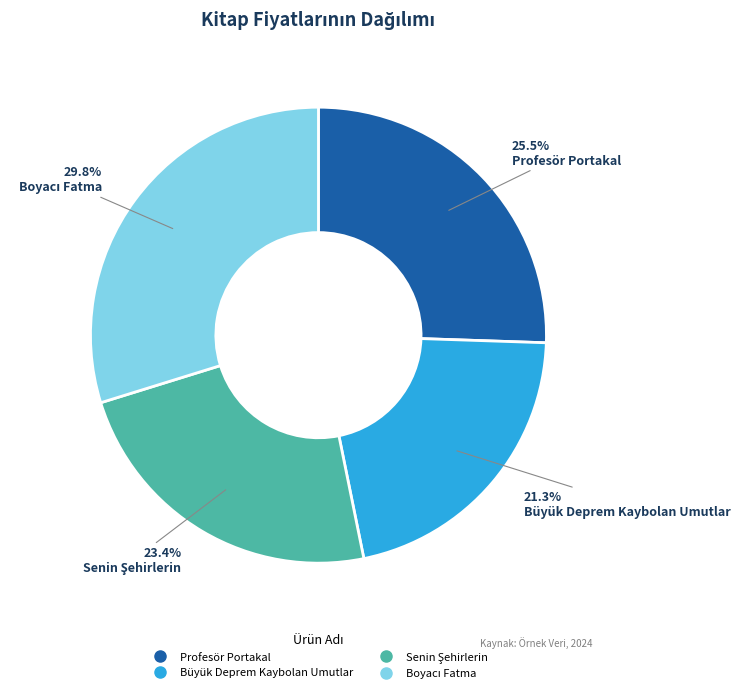

Which category has the smallest portion of the pie?

Büyük Deprem Kaybolan Umutlar